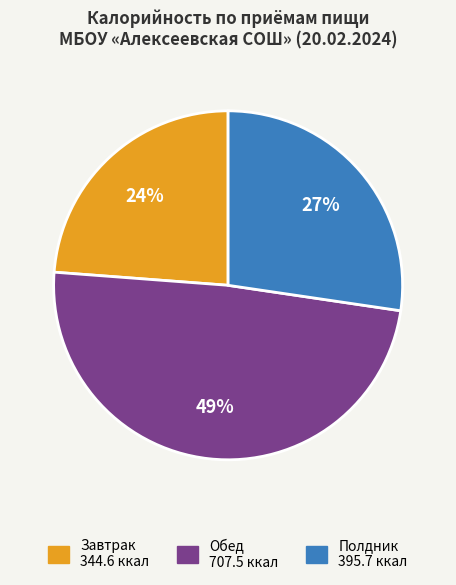

Is it true that Полдник is 27% of the pie?

True